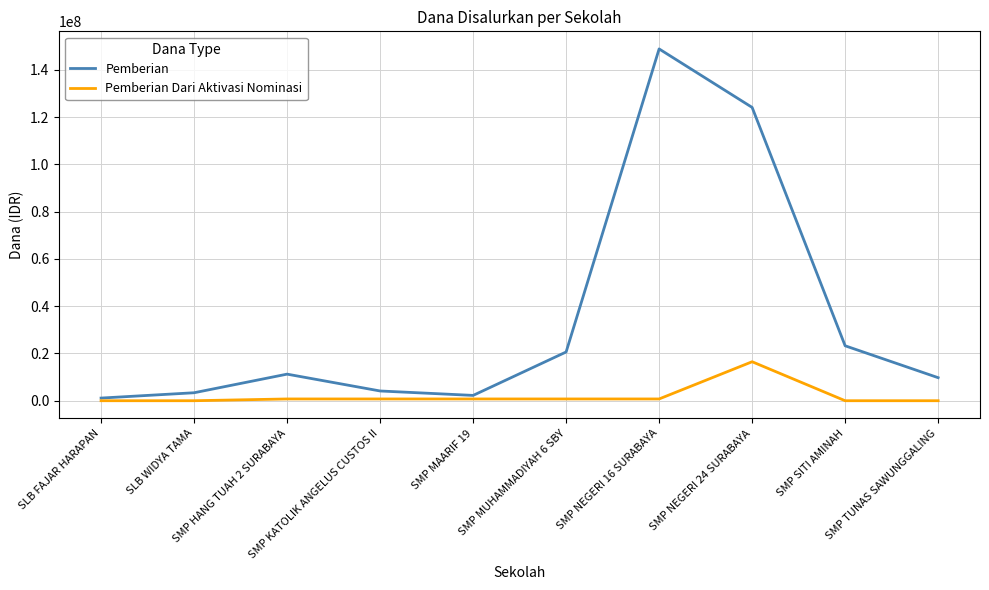

How many lines are shown in the chart?

2